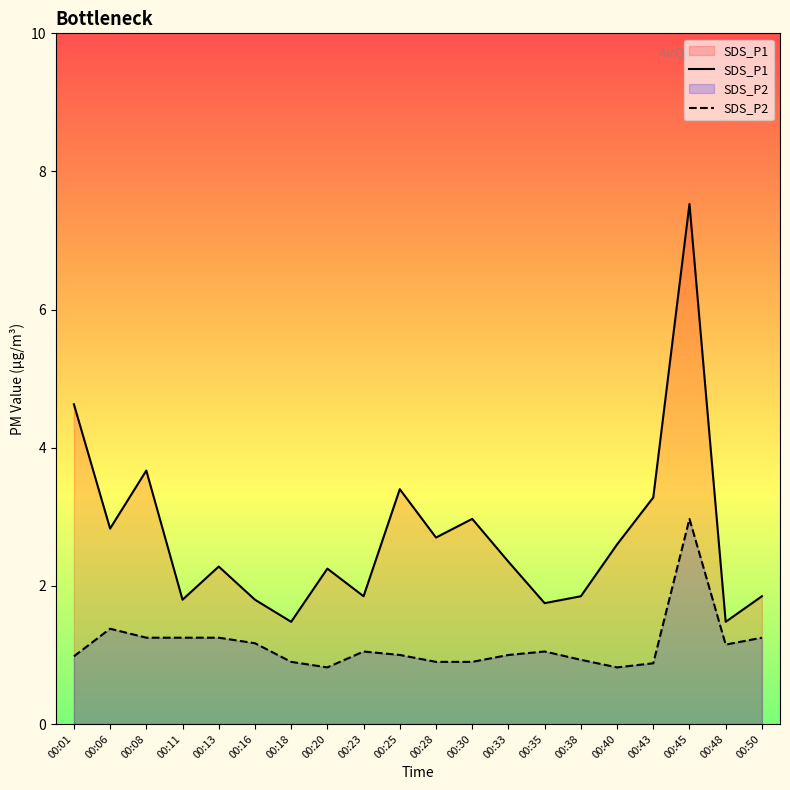

At which category is the sum across all series the highest?

00:45